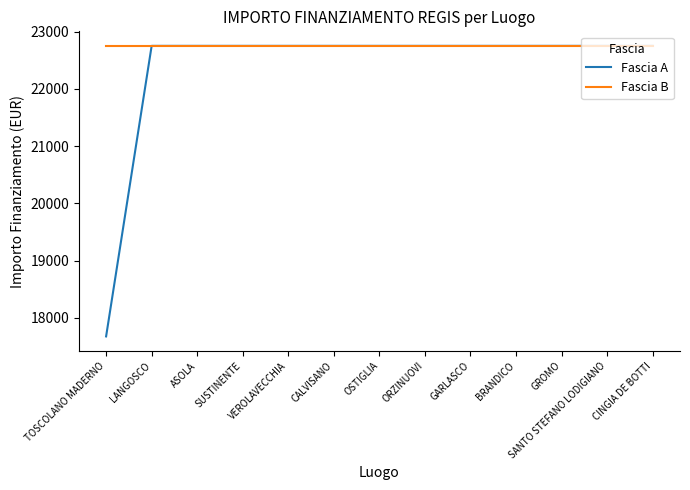

The Fascia A series shows 11425.3 at ORZINUOVI. True or false?

False